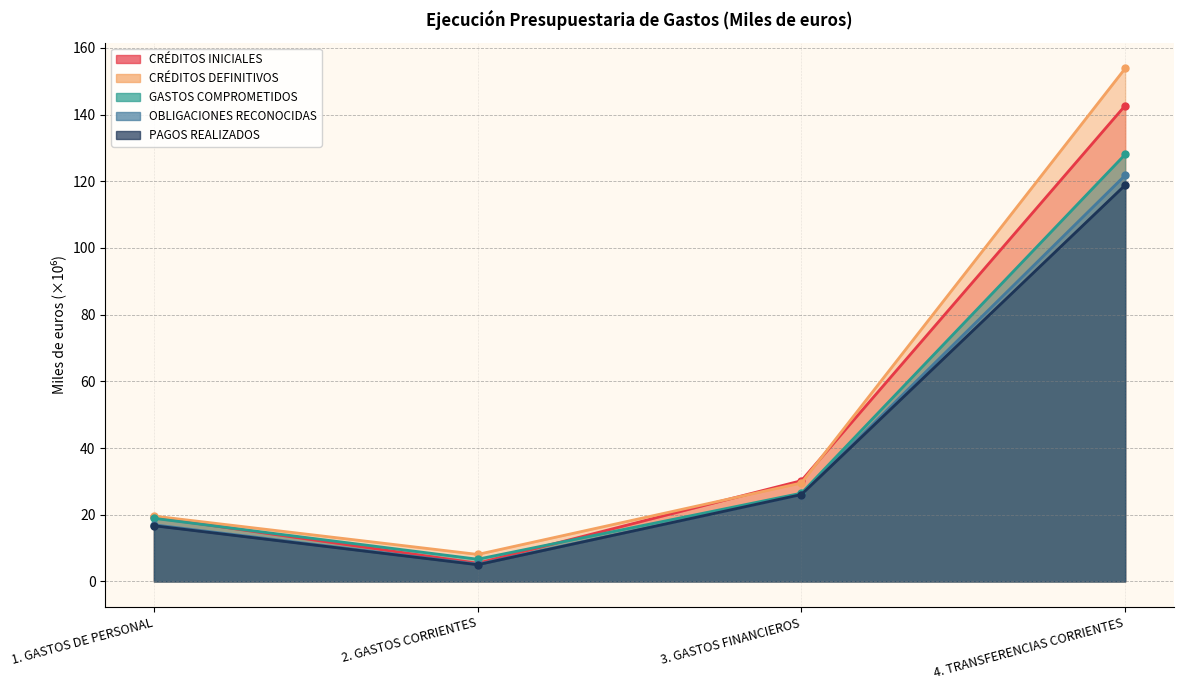

Reading right to left, transcribe all the data shown in this chart.

CRÉDITOS INICIALES: 142.7	30.2	5.5	19.2
CRÉDITOS DEFINITIVOS: 153.9	29.5	8.1	19.6
GASTOS COMPROMETIDOS: 128.1	26.5	6.7	18.9
OBLIGACIONES RECONOCIDAS: 121.8	26.1	5.2	17.0
PAGOS REALIZADOS: 118.9	26.1	5.0	16.7